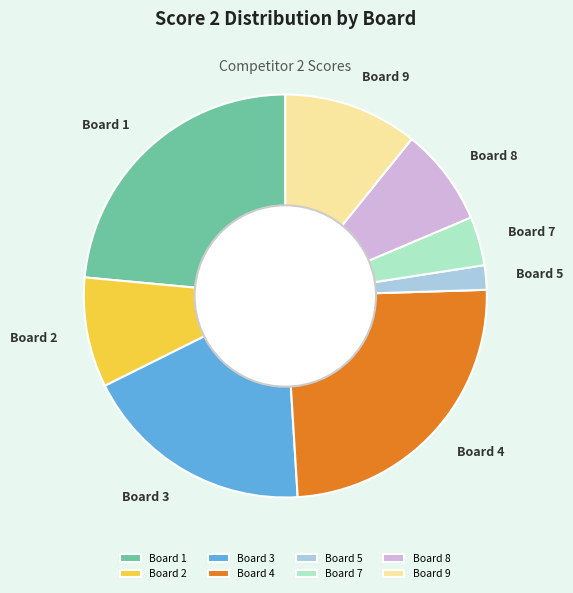

Do Board 3 and Board 7 together represent more than half of the pie?

No